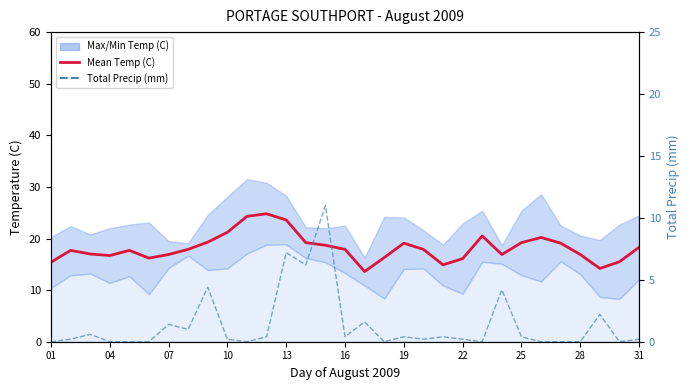

The Mean Temp (C) series shows 19.3 at 25. True or false?

True